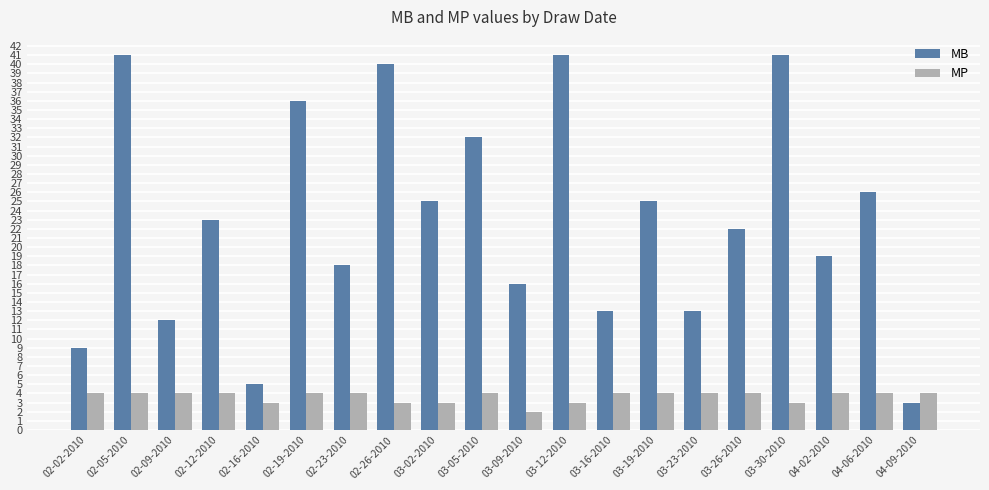

At how many categories does at least one series exceed 17?

13